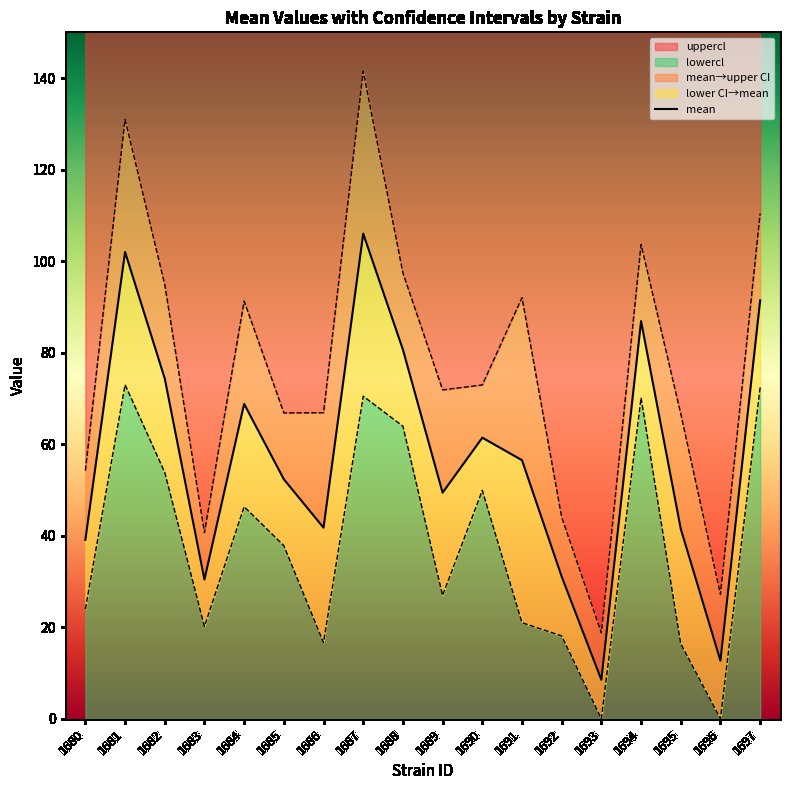

List the labels in order of value, smallest first.

1693, 1696, 1683, 1692, 1680, 1695, 1686, 1689, 1685, 1691, 1690, 1684, 1682, 1688, 1694, 1697, 1681, 1687